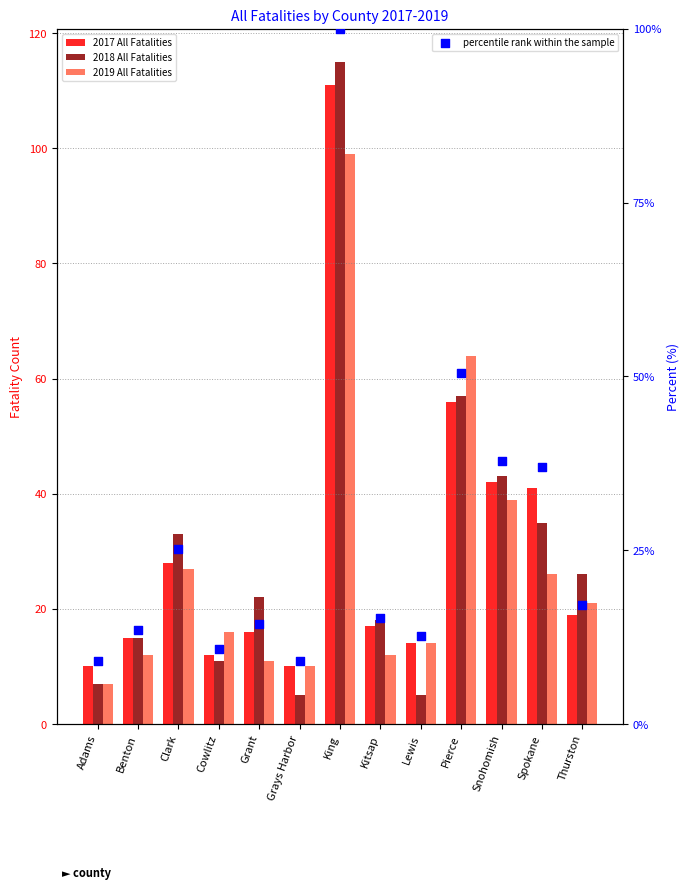

What is the total value across all series at King?

425.0